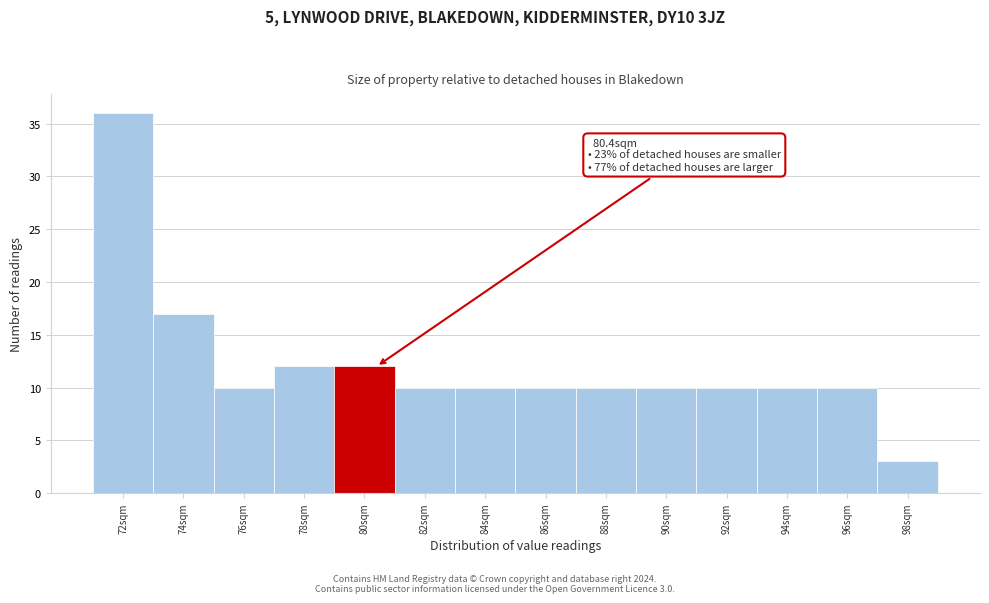

Reading left to right, transcribe all the data shown in this chart.

72sqm=36	74sqm=17	76sqm=10	78sqm=12	80sqm=12	82sqm=10	84sqm=10	86sqm=10	88sqm=10	90sqm=10	92sqm=10	94sqm=10	96sqm=10	98sqm=3